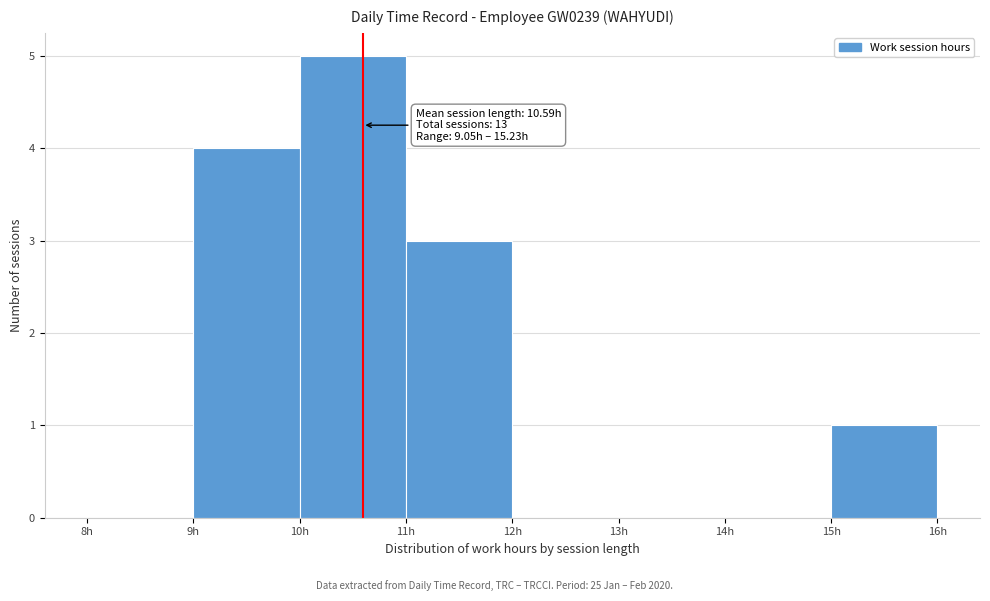

Which range on the x-axis has the tallest bar?

10 to 11